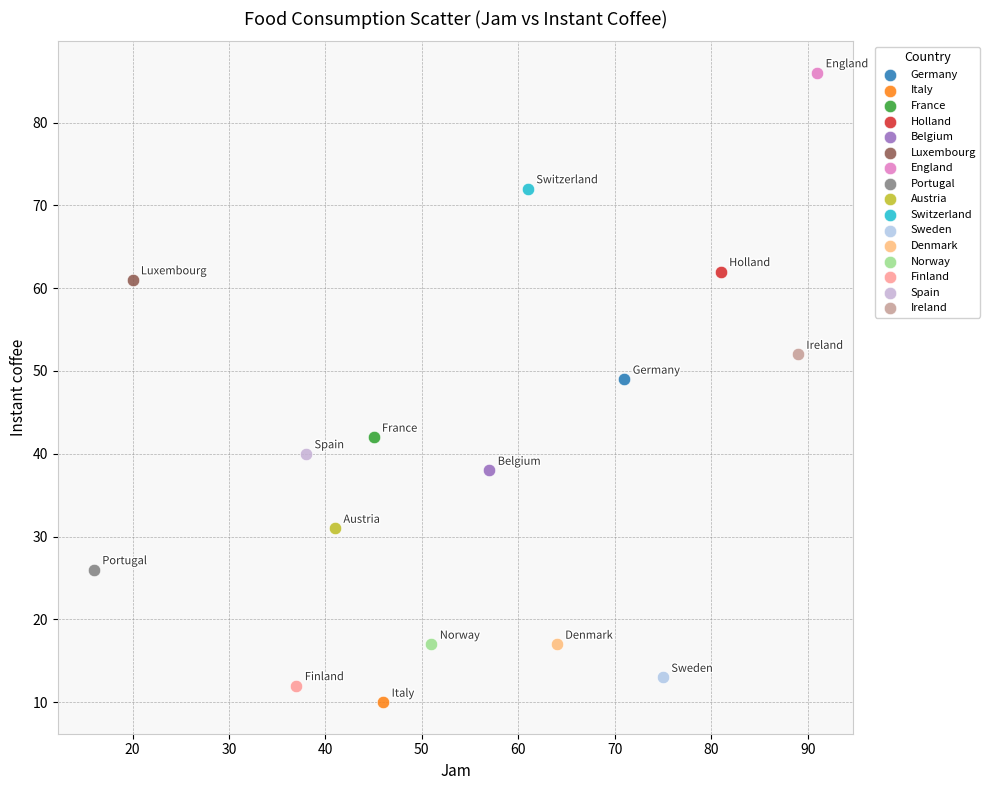

Which series reaches the minimum Y coordinate?

Italy